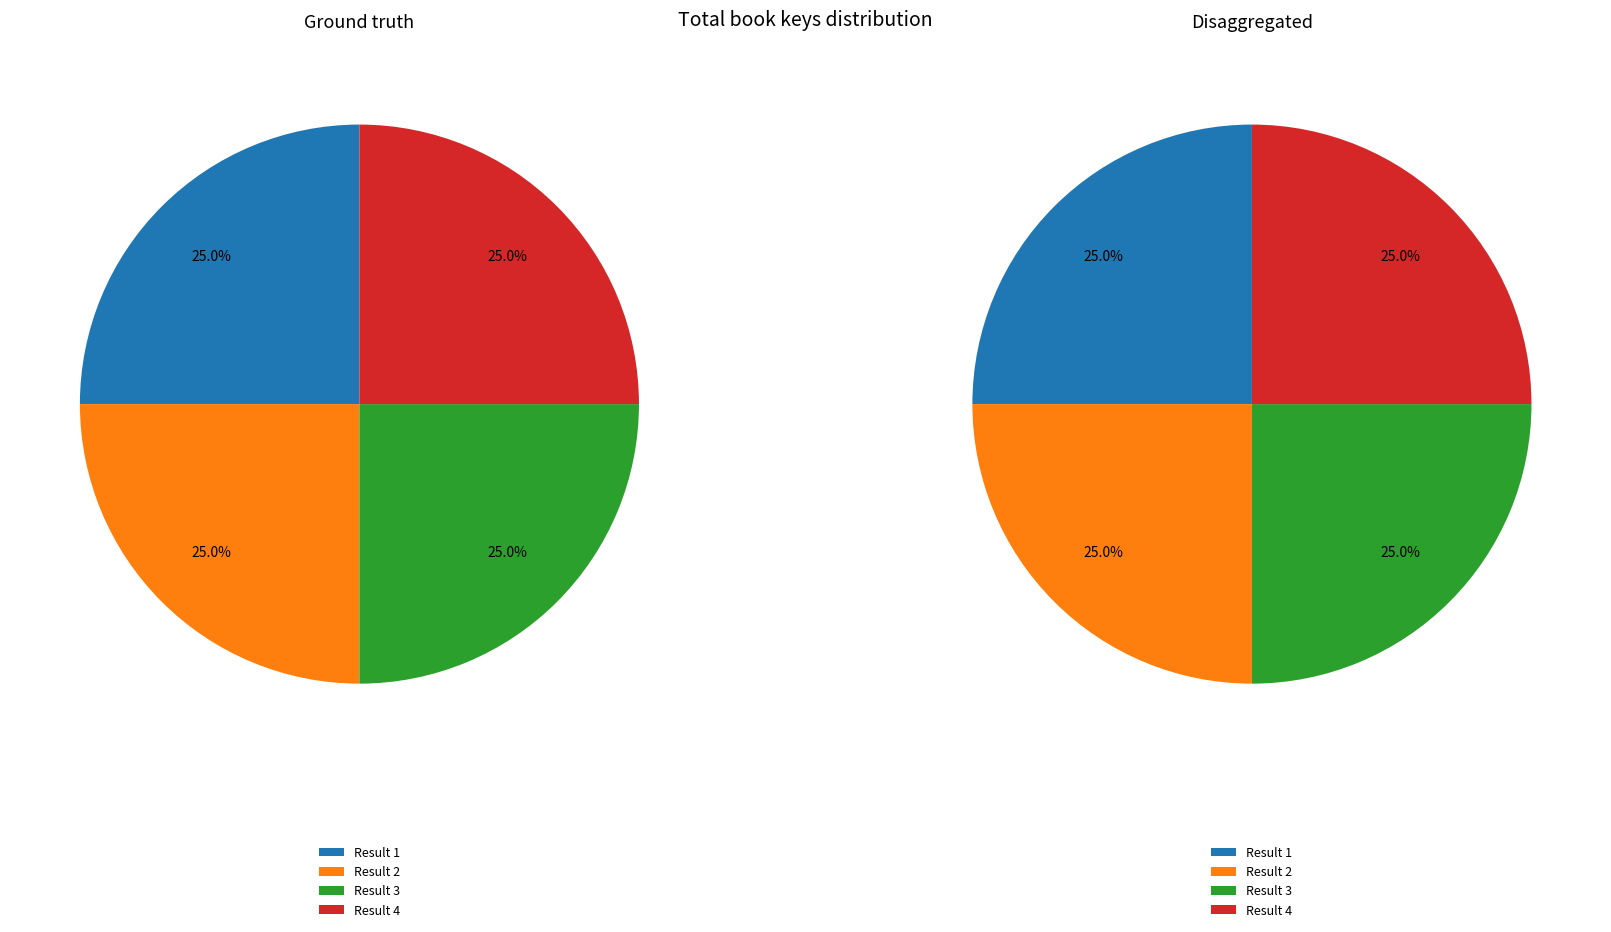

Is it true that 3 is 31% of the pie?

False